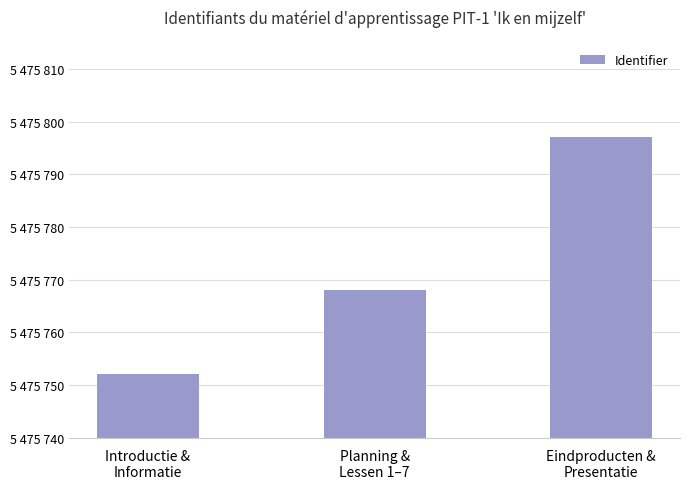

Does the chart contain any negative values?

No